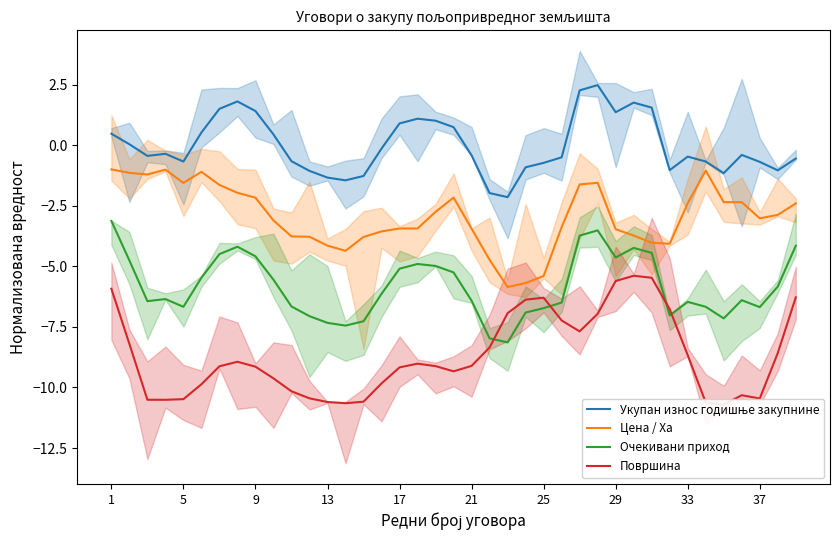

What is the label of the 16th point from the left?

15